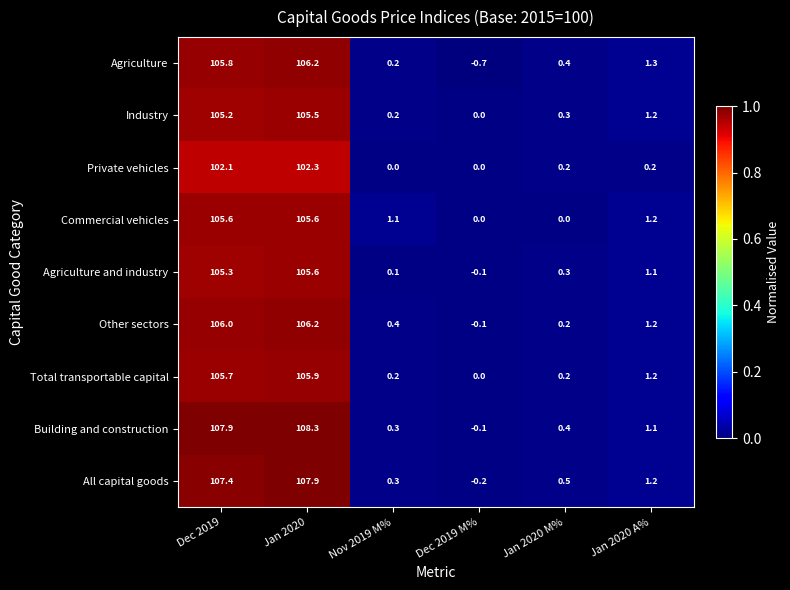

What is the average value of the Private vehicles series?

34.1